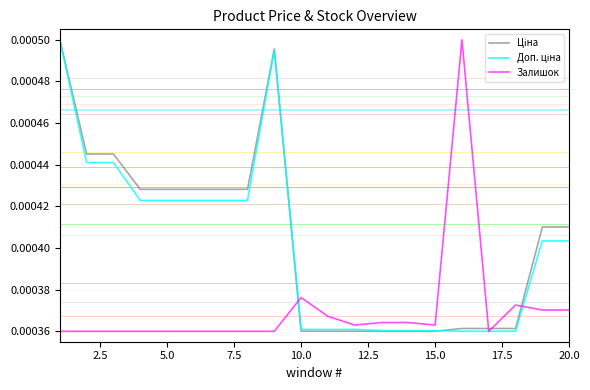

How many lines are shown in the chart?

3